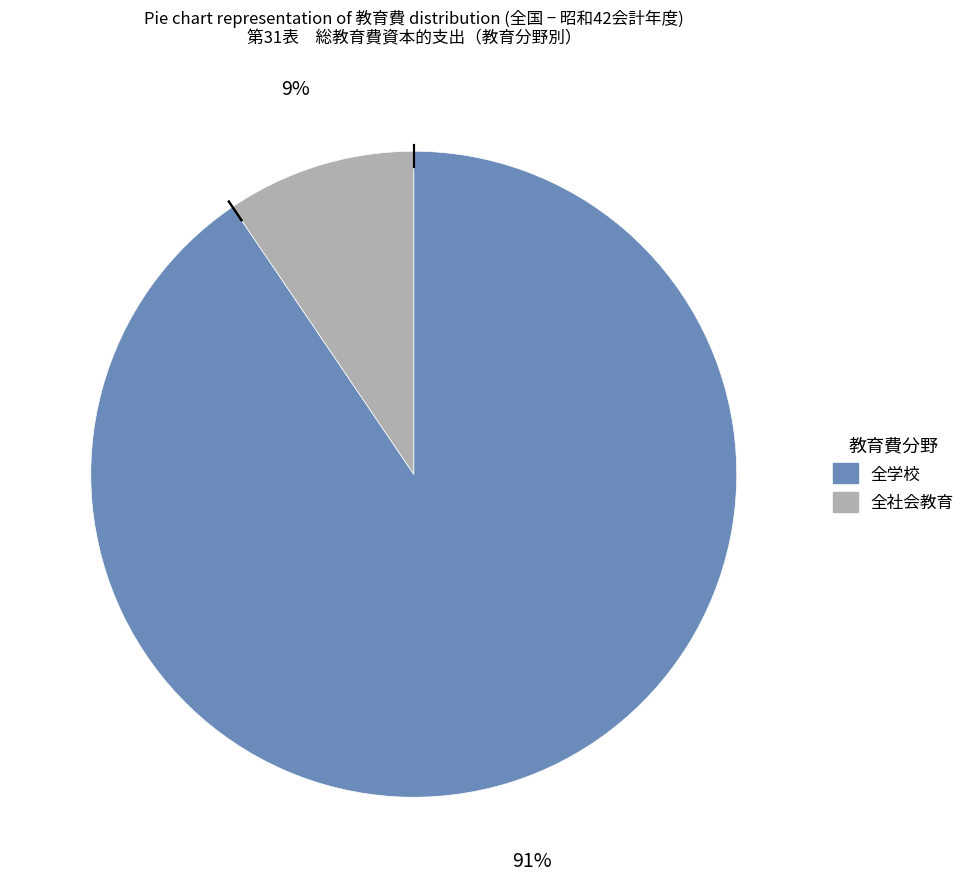

To the nearest percent, what is the average slice percentage?

50%